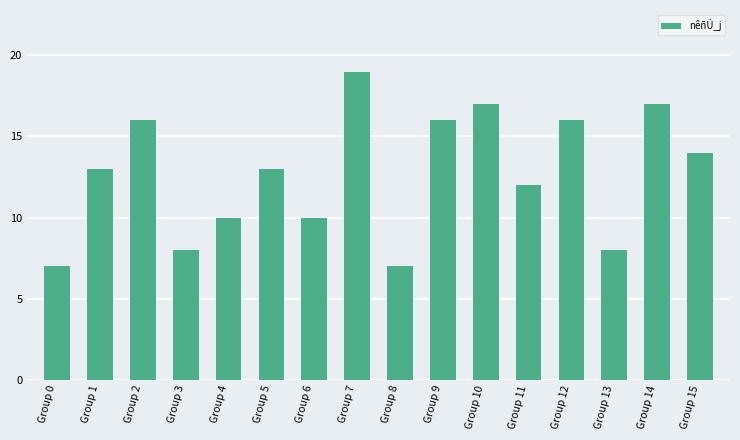

Reading left to right, extract all data points from this chart.

Group 0=7	Group 1=13	Group 2=16	Group 3=8	Group 4=10	Group 5=13	Group 6=10	Group 7=19	Group 8=7	Group 9=16	Group 10=17	Group 11=12	Group 12=16	Group 13=8	Group 14=17	Group 15=14